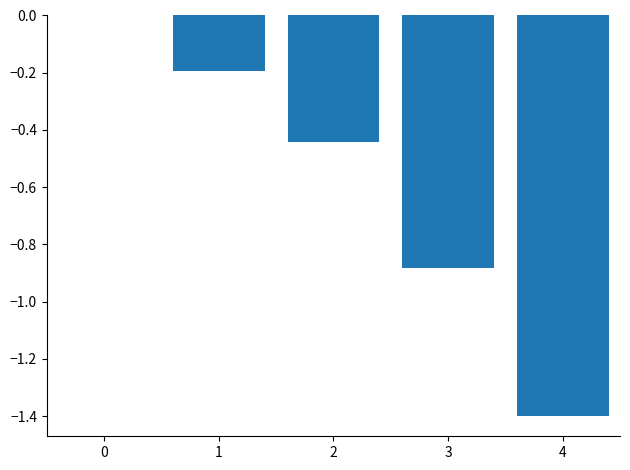

What is the sum of all values?

-2.9